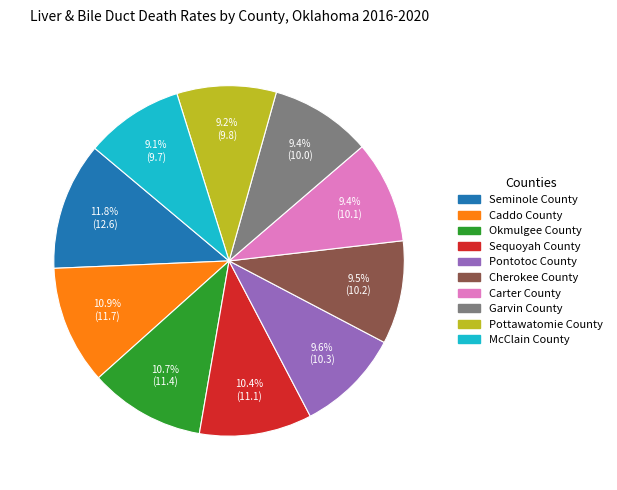

To the nearest percent, what is the average slice percentage?

10%